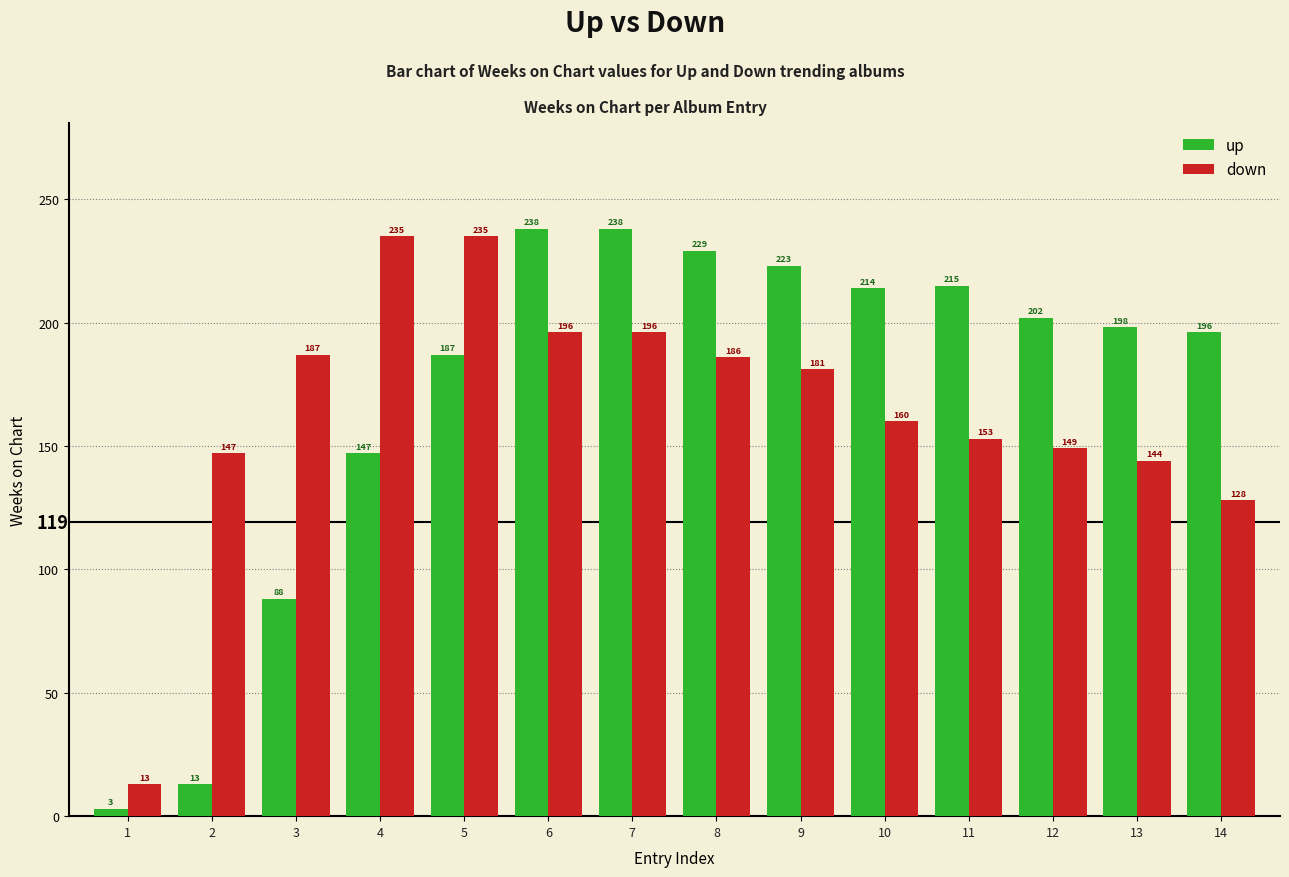

Does the chart contain stacked bars?

No